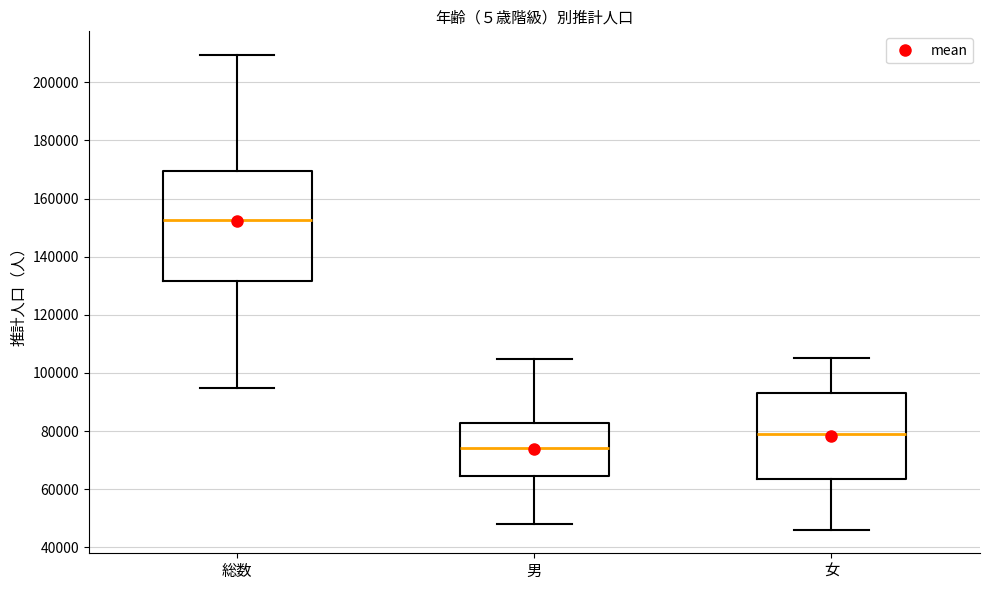

Reading left to right, transcribe this box plot: for each box, give where its median line is, the range the box spans, and where its two whiskers end, as read against the y-axis. The values are not printed on the chart, so give them approximately, as read against the axis.

総数: median 152000, box 132000 to 170000, whiskers 94000 to 210000
男: median 74000, box 64000 to 82000, whiskers 48000 to 104000
女: median 78000, box 64000 to 94000, whiskers 46000 to 106000